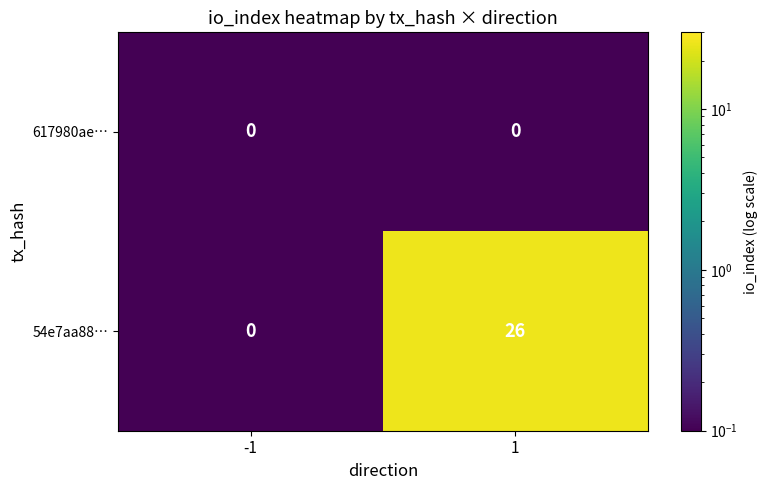

List the series in order of their overall mean, highest first.

54e7aa88…, 617980ae…